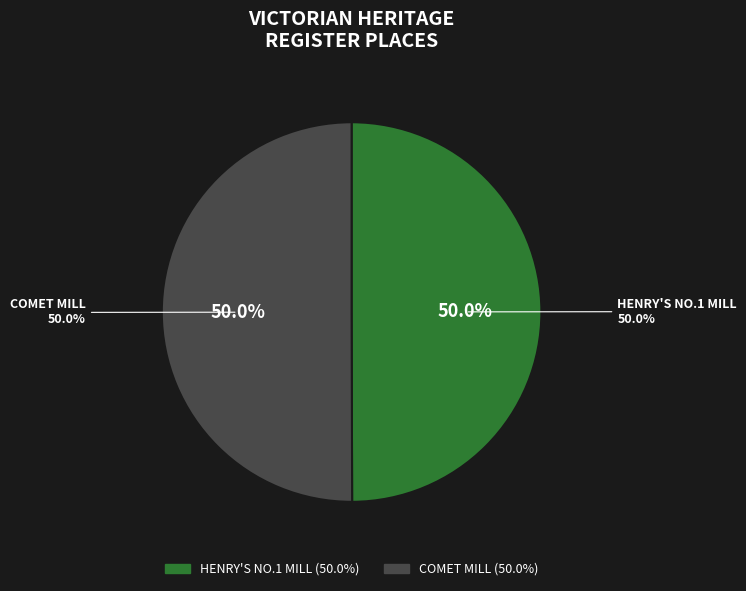

The HENRY'S NO.1 MILL slice represents 50% of the pie. True or false?

True